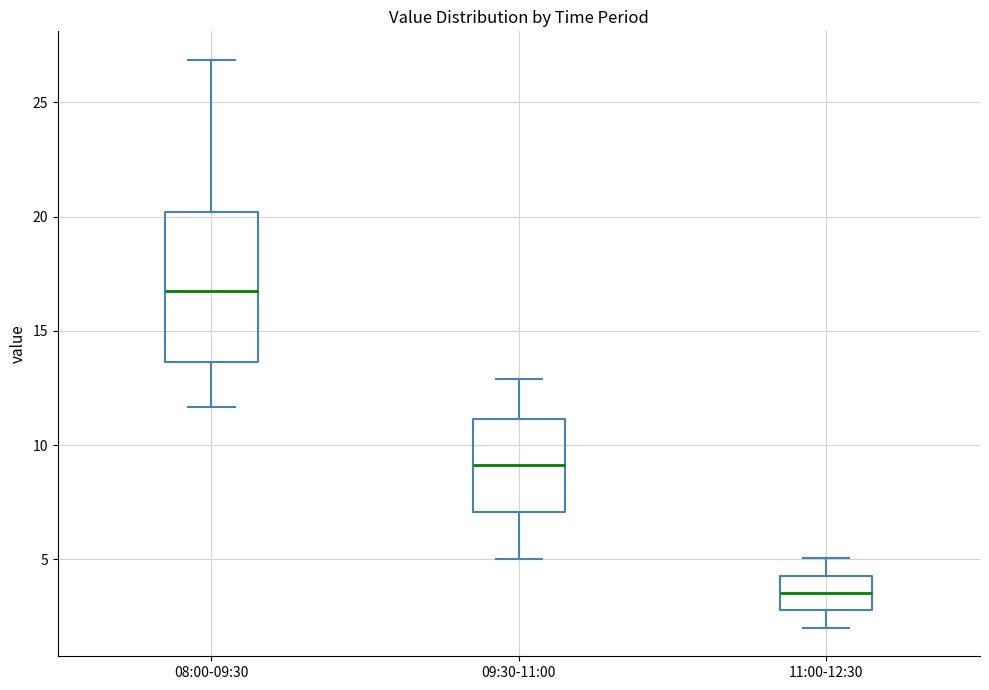

Comparing the boxes themselves (not the whiskers), which one is the tallest?

08:00-09:30